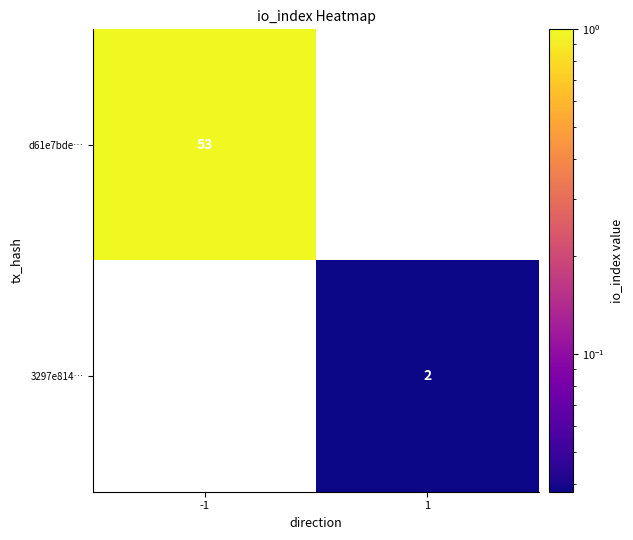

True or false: 3297e814… has a value of 2 at 1.

True